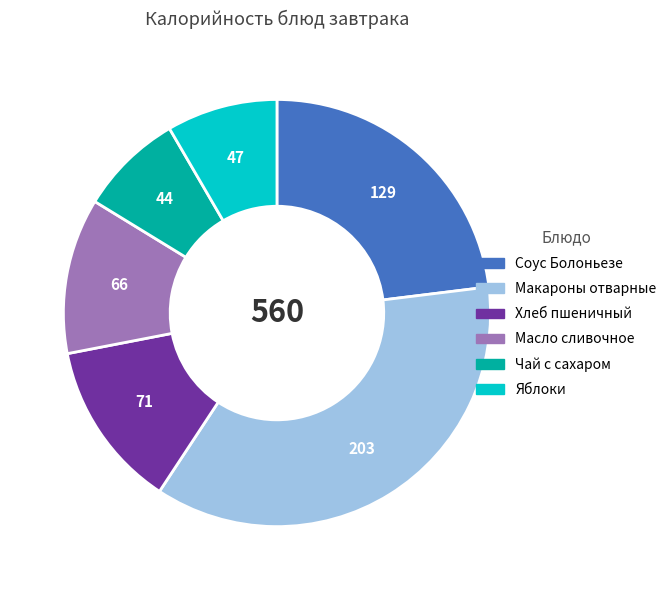

True or false: Чай с сахаром accounts for 1% of the total.

False